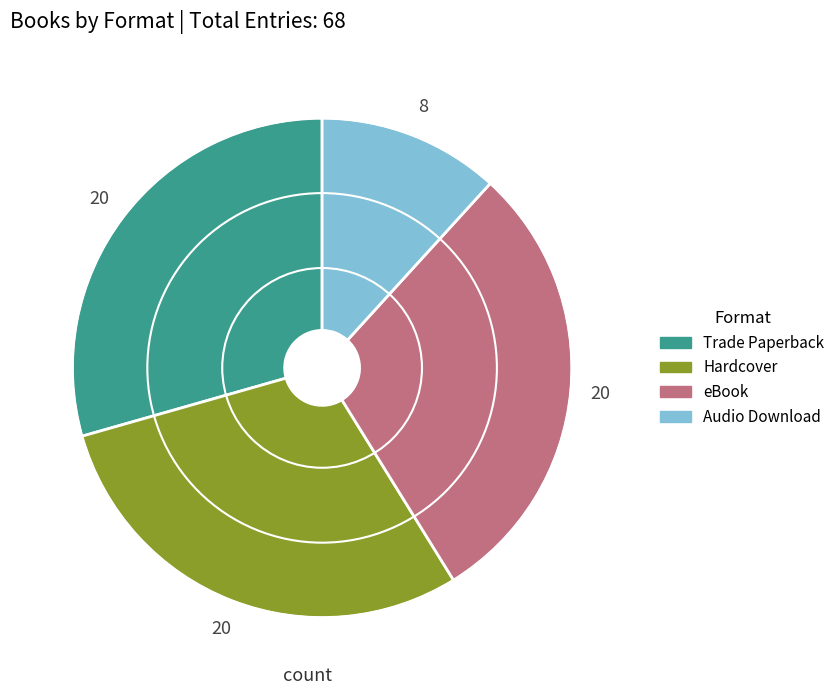

How many slices are in this pie chart?

4